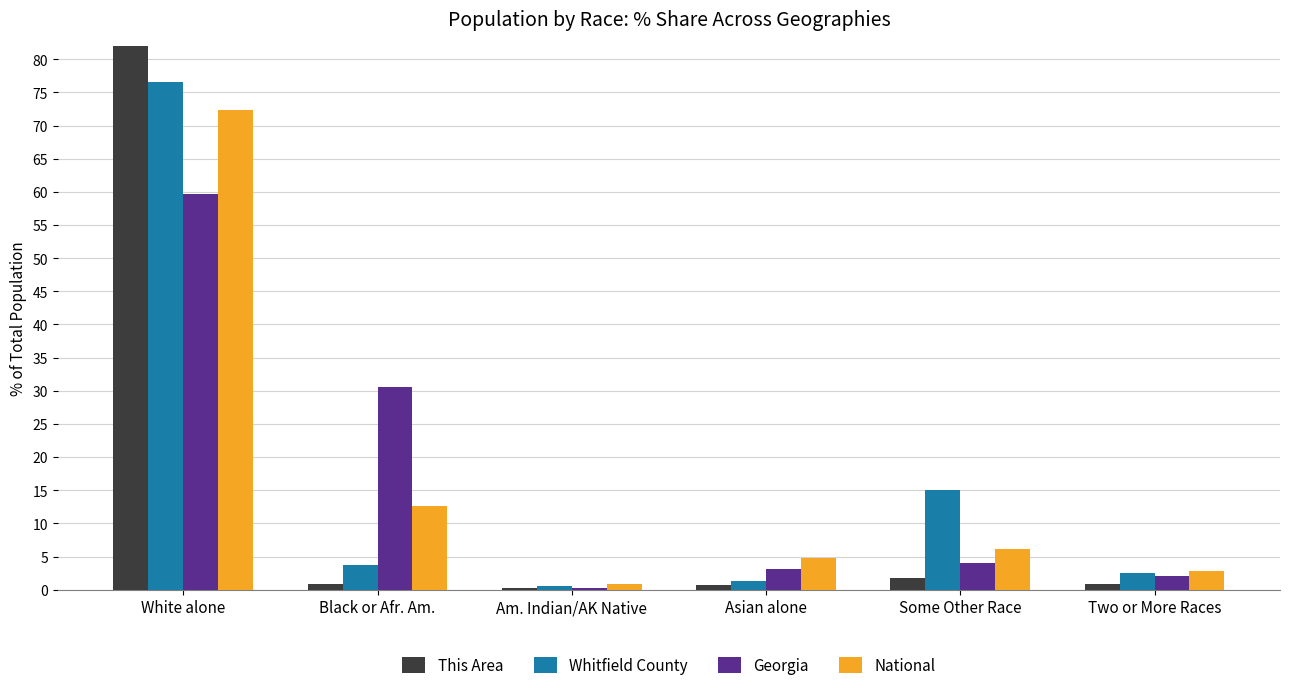

Which series changed the most between Asian alone and Two or More Races?

National